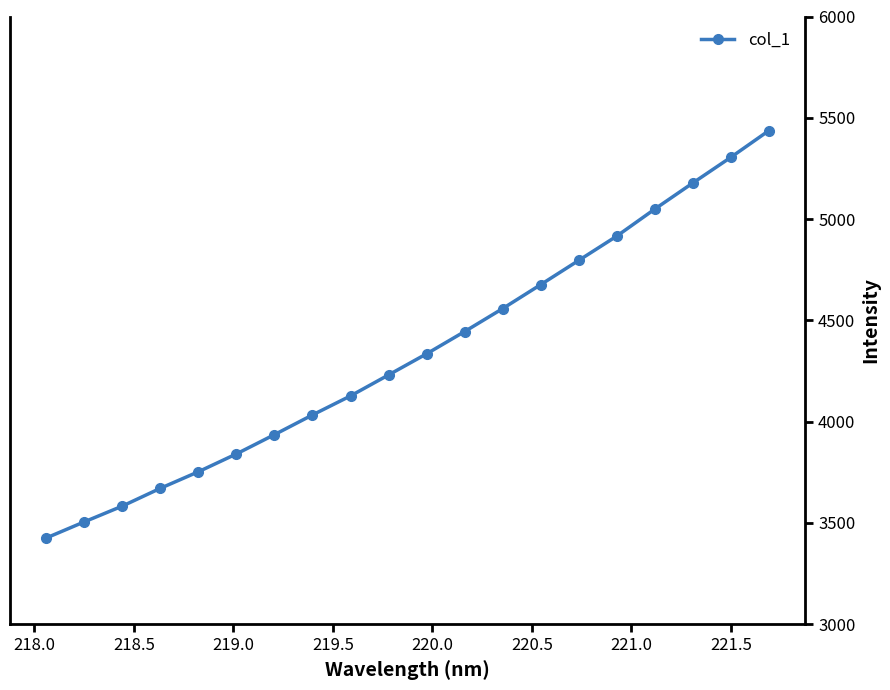

How many data points are less than 4335?

10